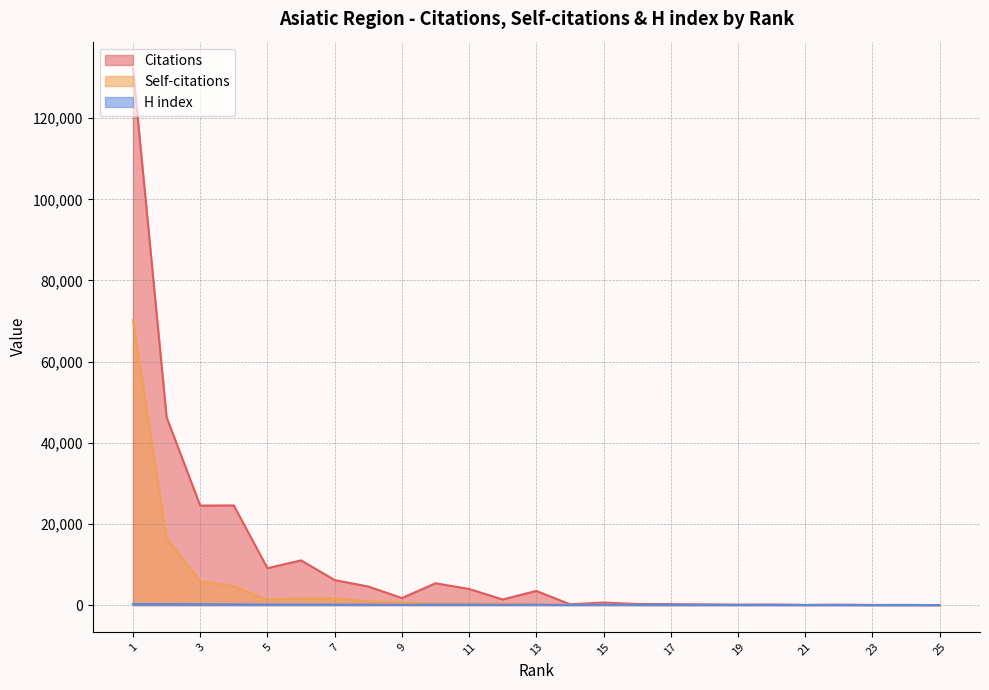

Where is H index nearest to the value 131?

5